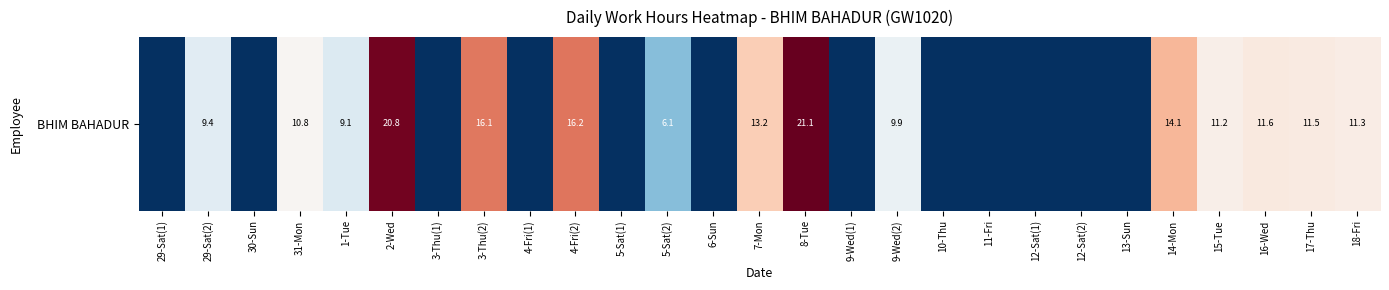

What is the change in value from 3-Thu(1) to 7-Mon?

+13.2